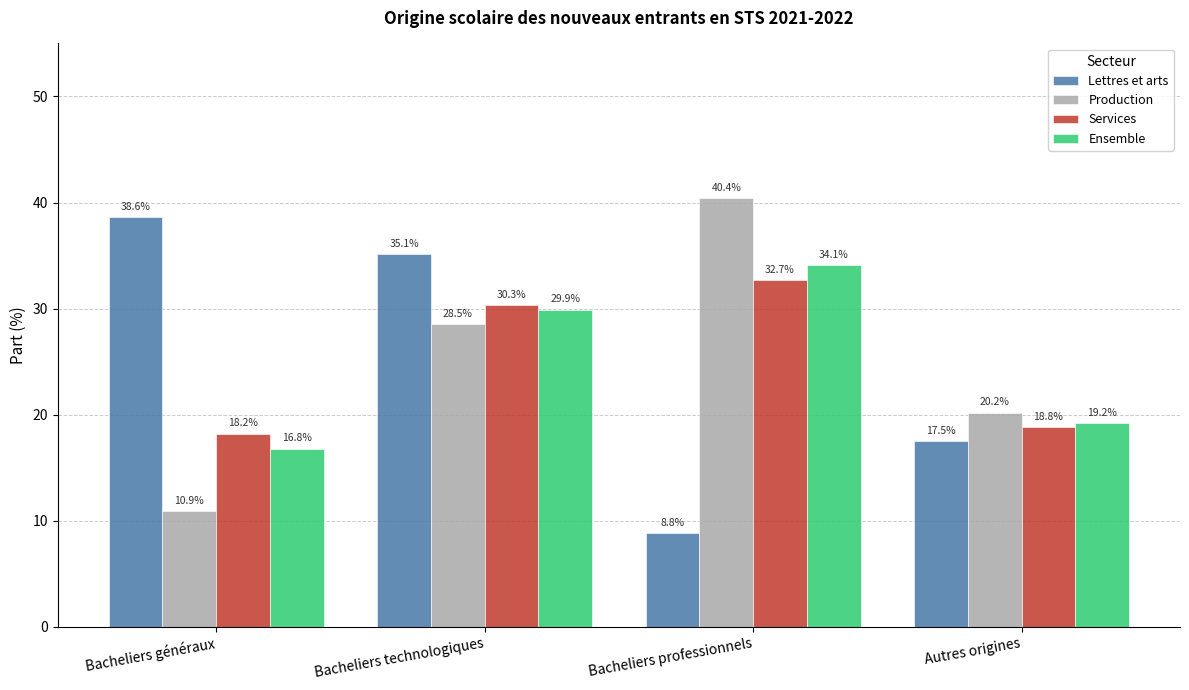

How many bars are there in each group?

4